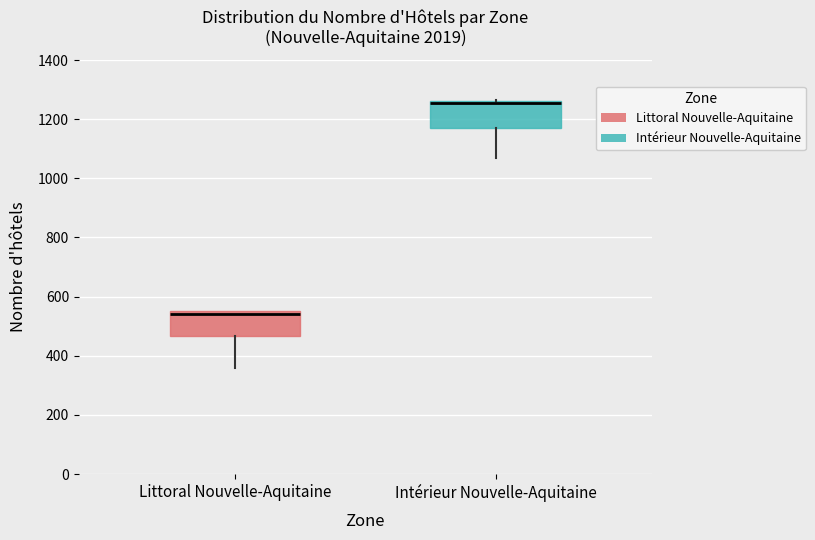

Reading left to right, transcribe this box plot: for each box, give where its median line is, the range the box spans, and where its two whiskers end, as read against the y-axis. The values are not printed on the chart, so give them approximately, as read against the axis.

Littoral Nouvelle-Aquitaine: median 540, box 460 to 560, whiskers 360 to 560
Intérieur Nouvelle-Aquitaine: median 1260, box 1180 to 1260, whiskers 1060 to 1260